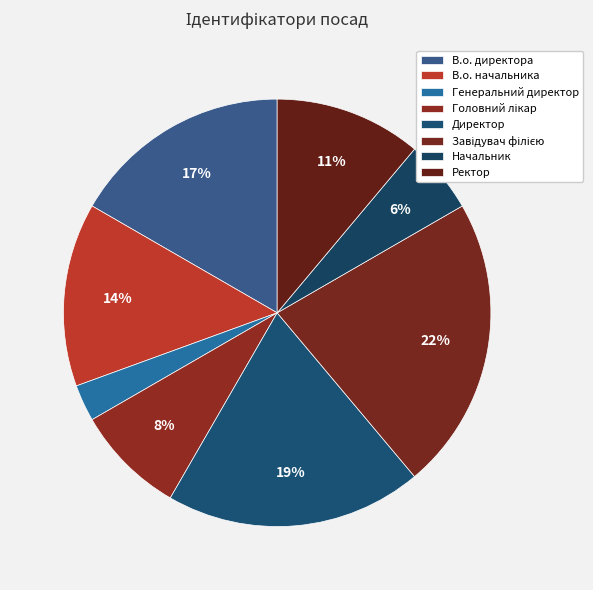

True or false: Генеральний директор accounts for 16% of the total.

False